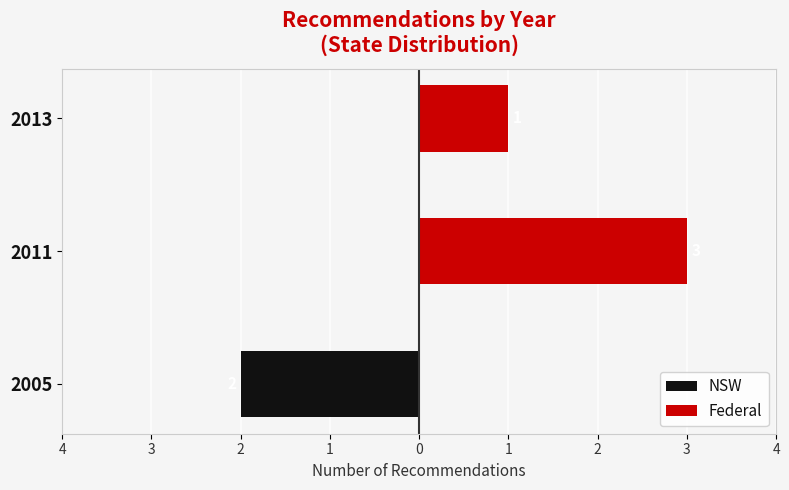

What are all the series names shown in the legend?

NSW, Federal